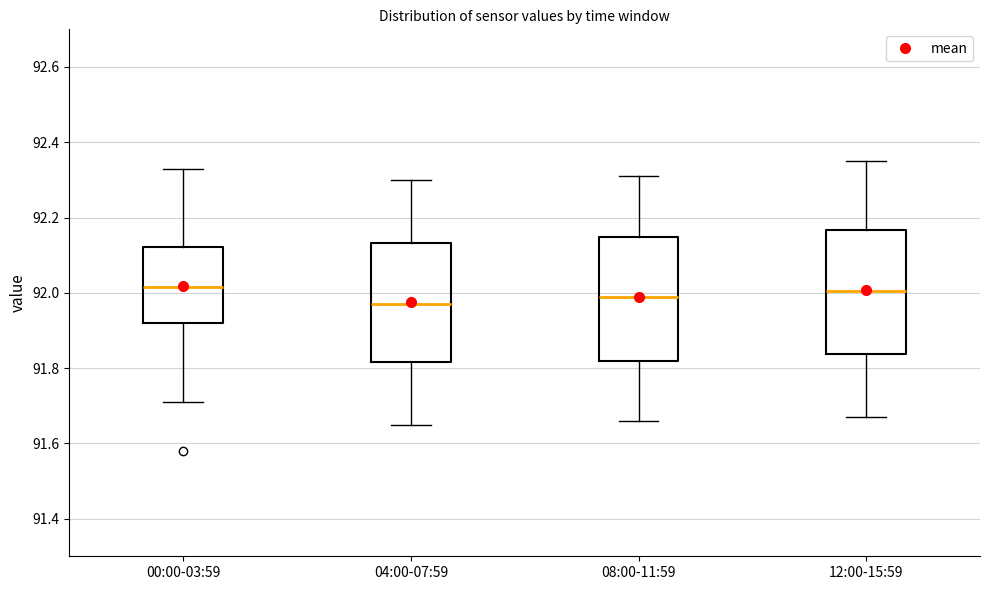

Reading left to right, read every box against the y-axis: the position of its median line, the range the box covers, and the ends of its whiskers. The values are not printed on the chart, so give them approximately, as read against the axis.

00:00-03:59: median 92.02, box 91.92 to 92.12, whiskers 91.72 to 92.34
04:00-07:59: median 91.98, box 91.82 to 92.14, whiskers 91.66 to 92.30
08:00-11:59: median 92.00, box 91.82 to 92.14, whiskers 91.66 to 92.32
12:00-15:59: median 92.00, box 91.84 to 92.16, whiskers 91.68 to 92.36